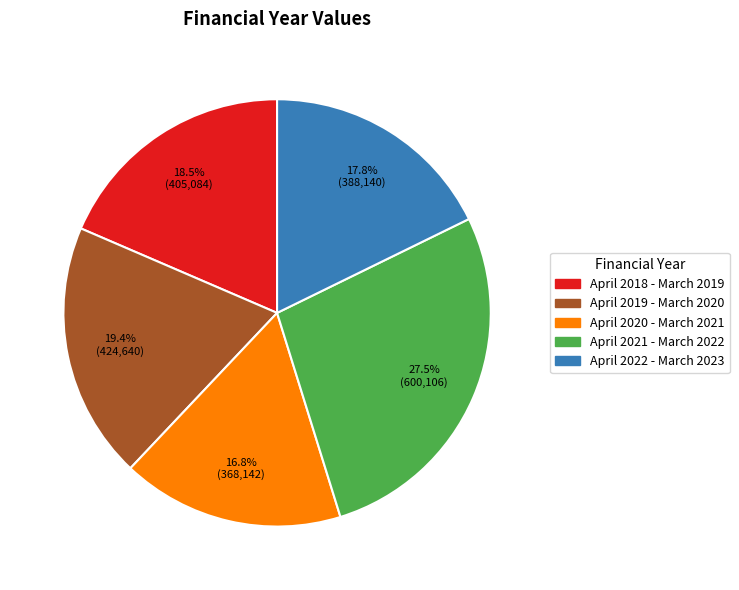

Approximately how many times larger is the value at April 2018 - March 2019 compared to April 2022 - March 2023?

1.0